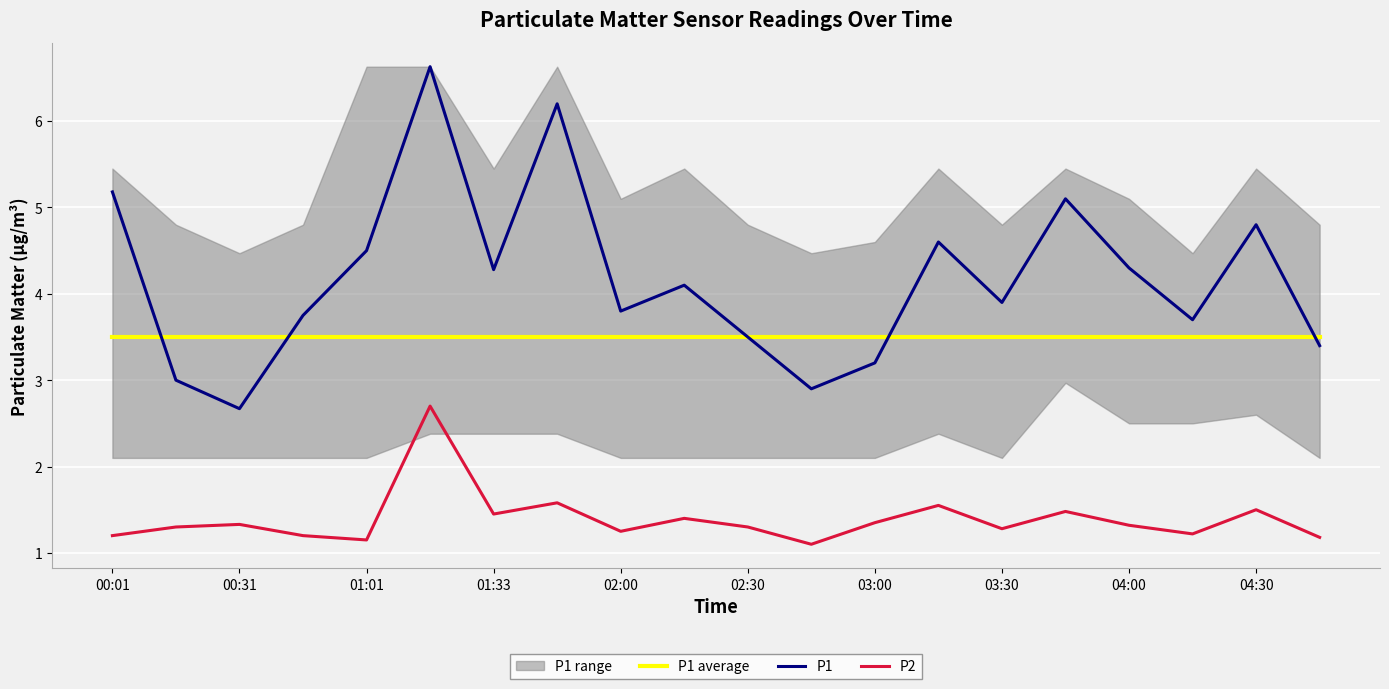

True or false: P1 has a value of 4.7 at 11.

False